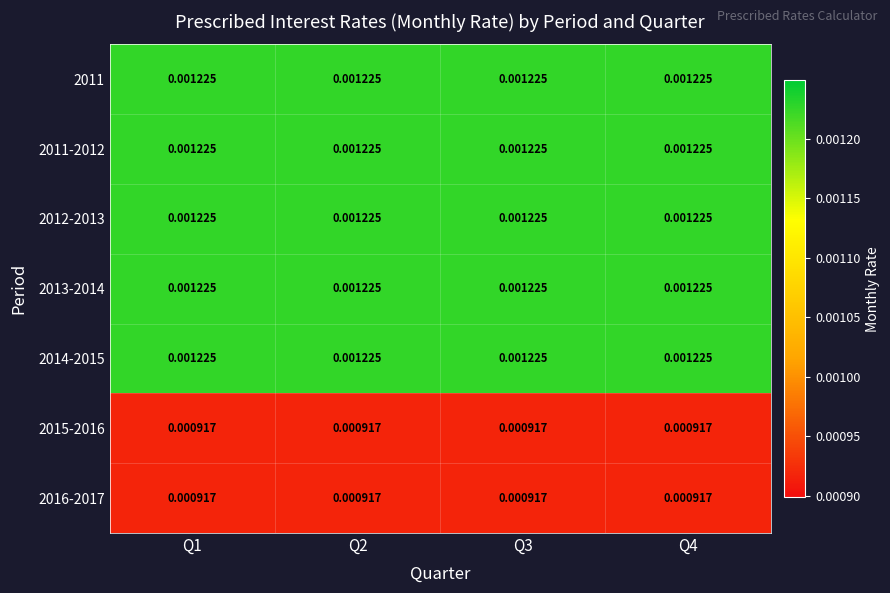

Is the value of 2015-2016 at Q4 greater than the value of 2013-2014 at Q2?

No